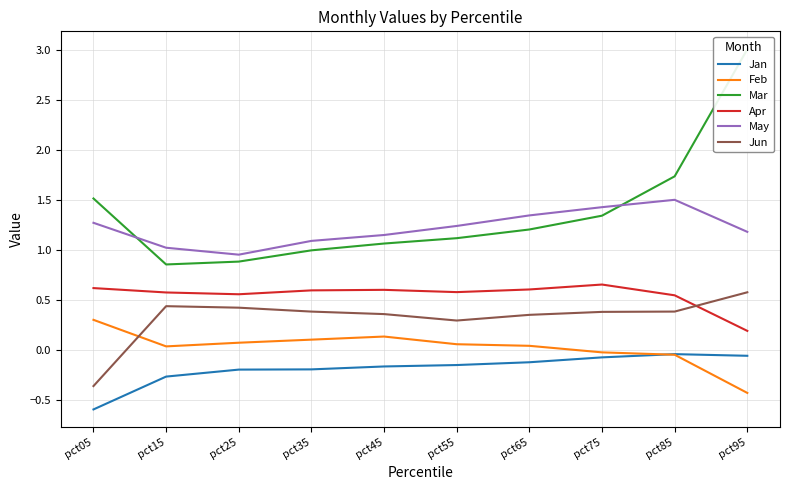

How many times do Mar and May cross each other?

2